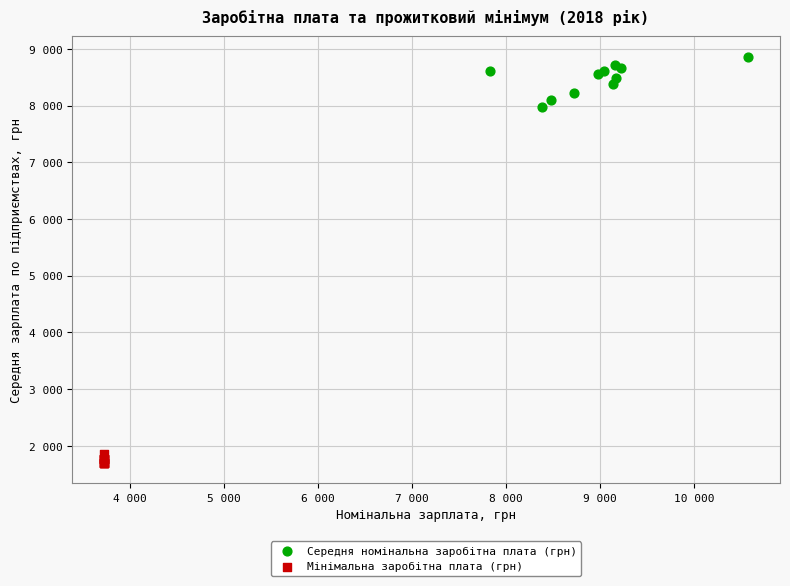

What are all the series names shown in the legend?

Середня номінальна заробітна плата (грн), Мінімальна заробітна плата (грн)